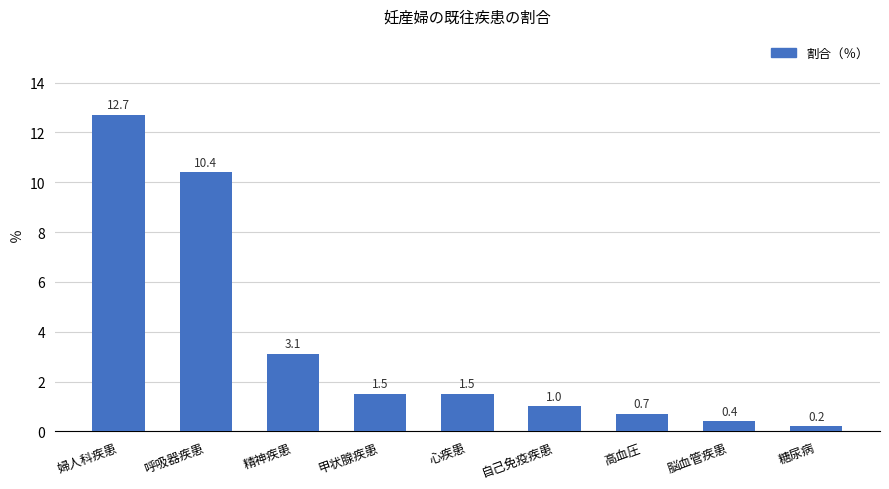

What is the sum of all values?

31.5